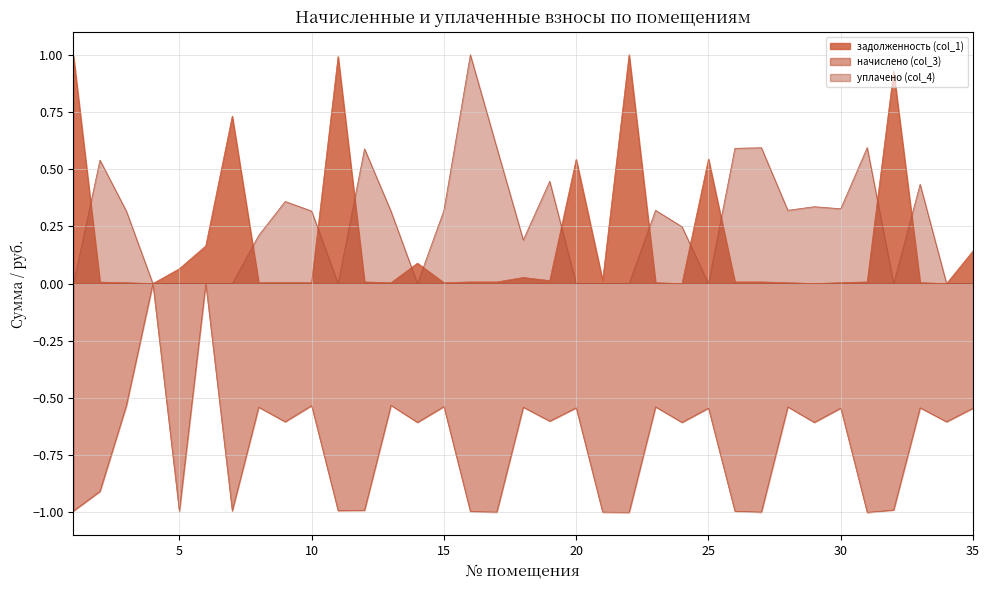

Between 5 and 19, which series saw the biggest shift?

уплачено (col_4)